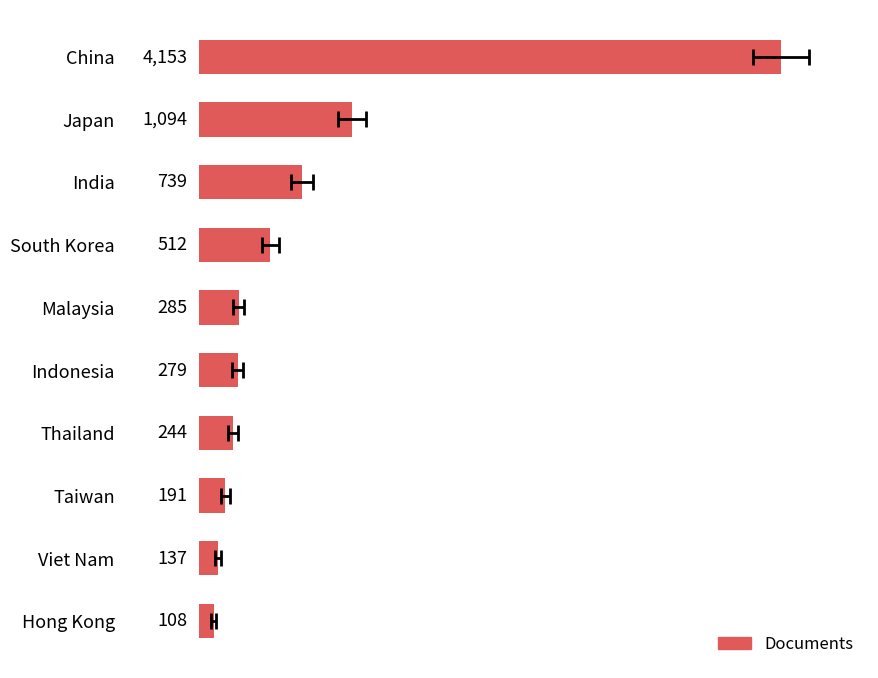

What is the sum of all values?

7742